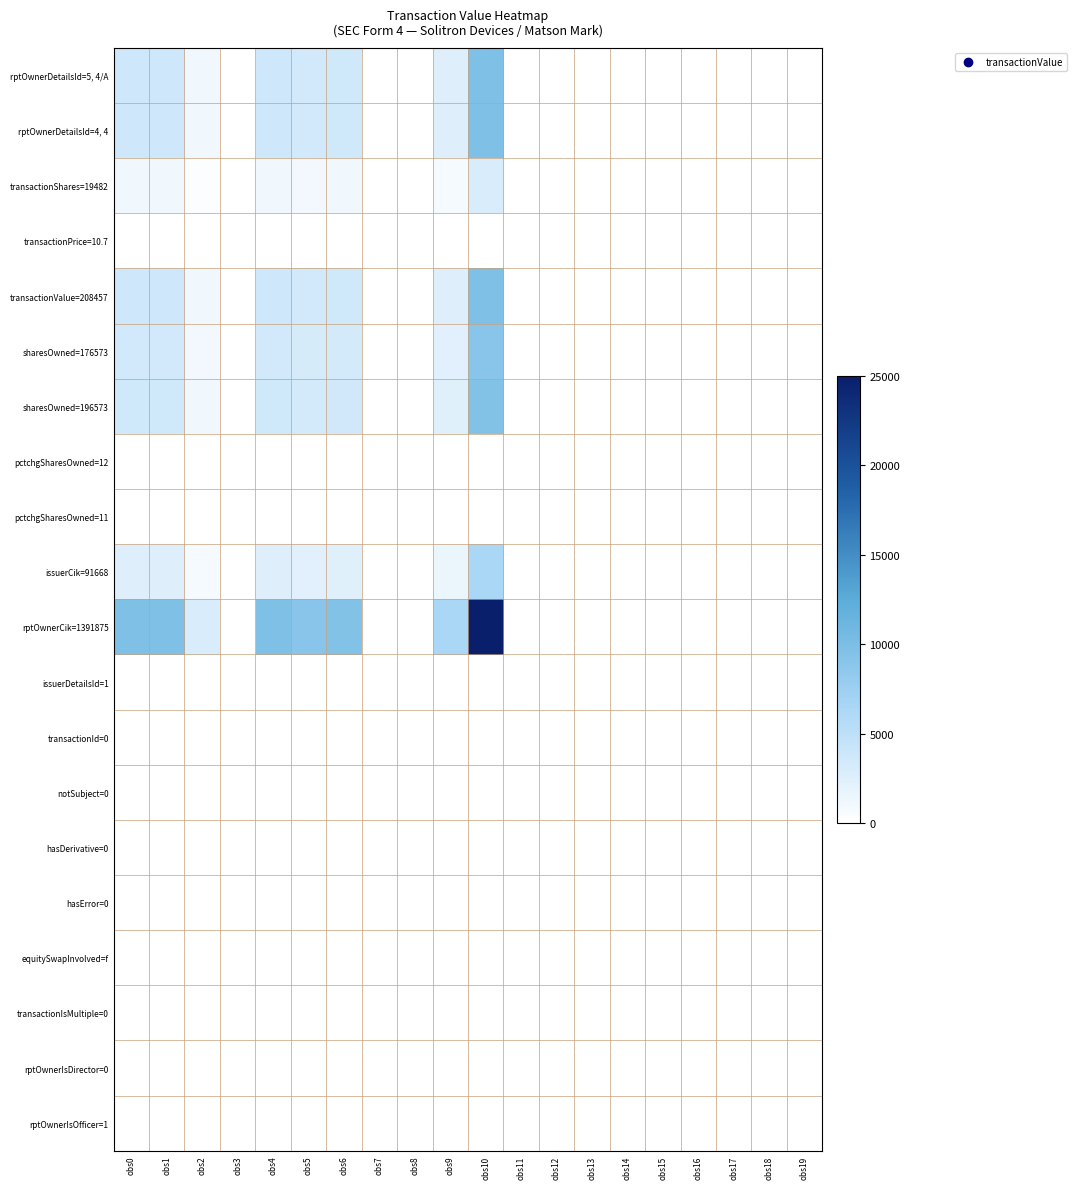

At obs9, list the series in order from smallest to largest.

transactionId=0, notSubject=0, hasDerivative=0, hasError=0, equitySwapInvolved=f, transactionIsMultiple=0, rptOwnerIsDirector=0, issuerDetailsId=1, rptOwnerIsOfficer=1, transactionPrice=10.7, pctchgSharesOwned=11, pctchgSharesOwned=12, transactionShares=19482, issuerCik=91668, sharesOwned=176573, sharesOwned=196573, rptOwnerDetailsId=5, 4/A, rptOwnerDetailsId=4, 4, transactionValue=208457, rptOwnerCik=1391875